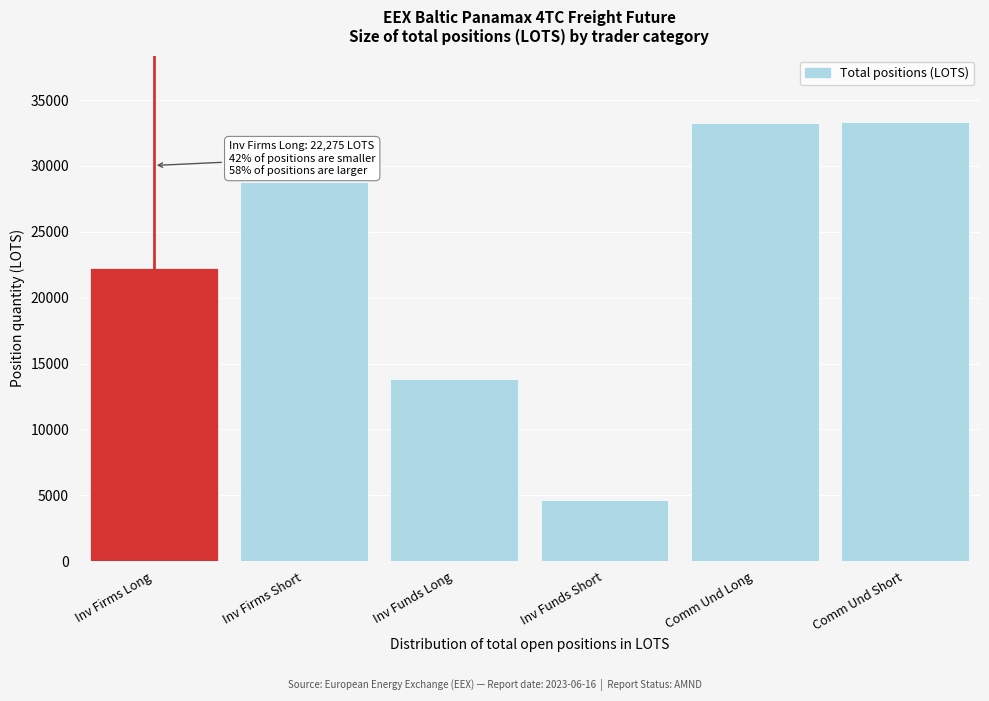

What is the difference between the maximum and second lowest values?

19513.5